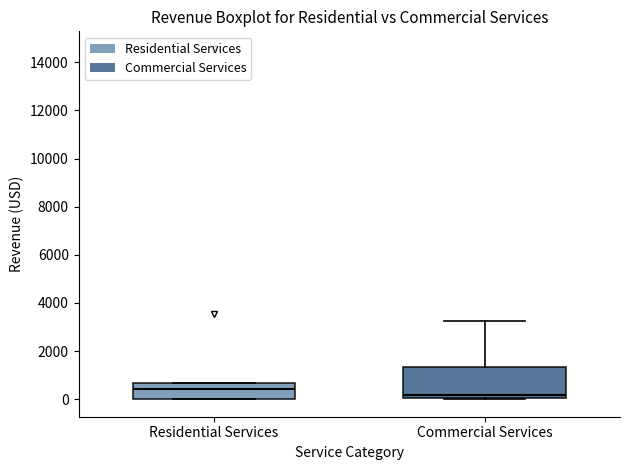

Reading left to right, transcribe this box plot: for each box, give where its median line is, the range the box spans, and where its two whiskers end, as read against the y-axis. The values are not printed on the chart, so give them approximately, as read against the axis.

Residential Services: median 400, box 0 to 600, whiskers 0 to 600
Commercial Services: median 200, box 0 to 1400, whiskers 0 to 3200